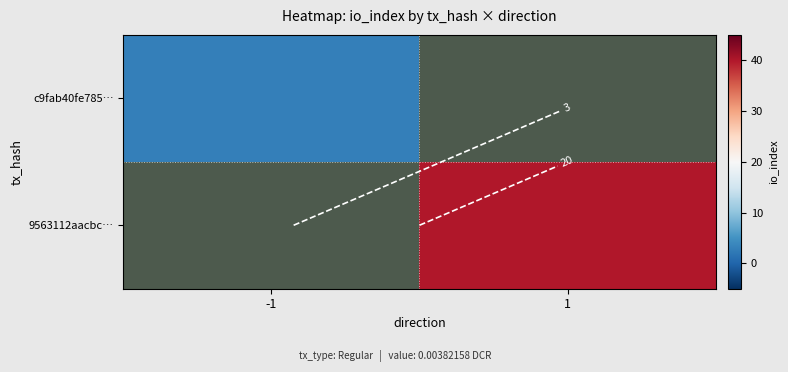

What is the sum of all 9563112aacbc… values?

40